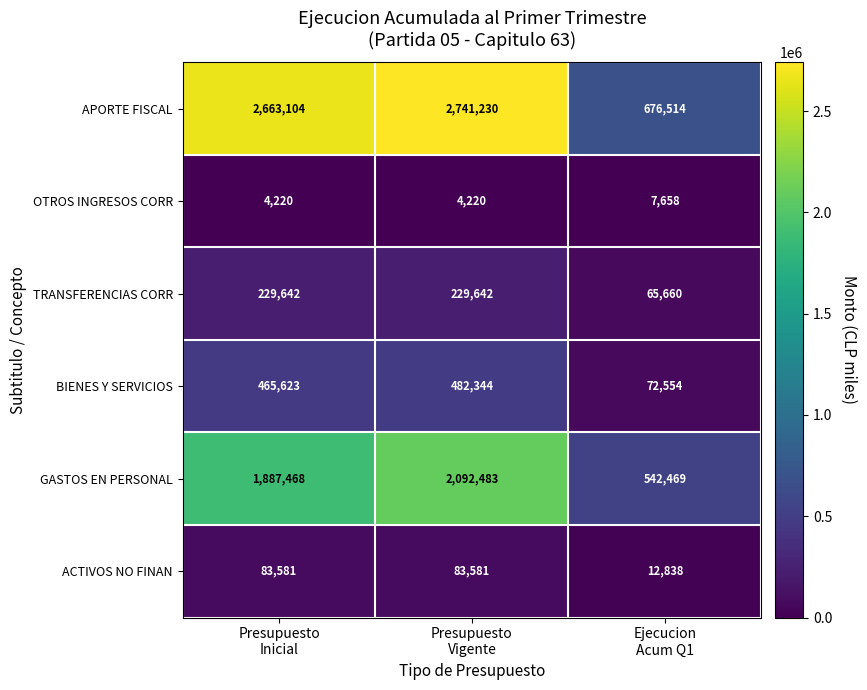

What is the maximum value shown in the chart?

2741230